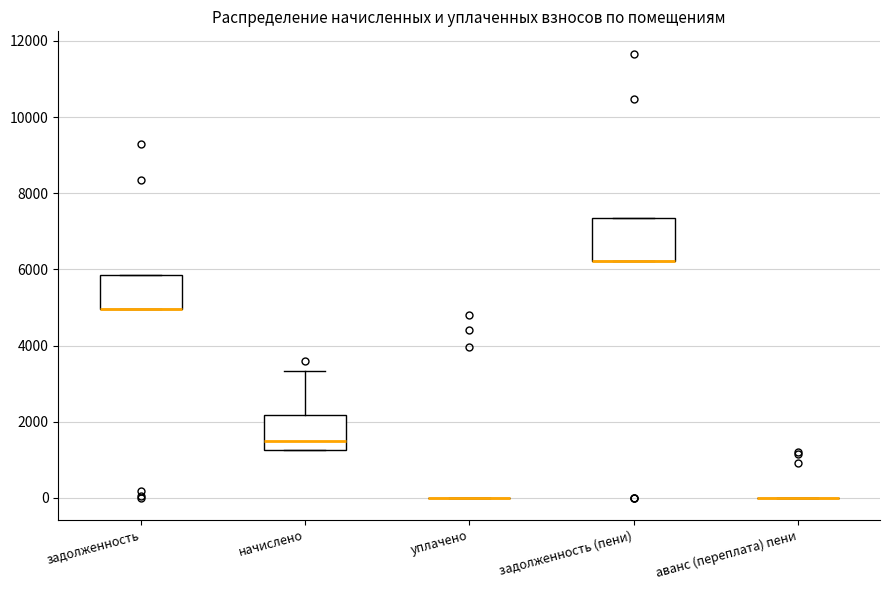

Reading left to right, read every box against the y-axis: the position of its median line, the range the box covers, and the ends of its whiskers. The values are not printed on the chart, so give them approximately, as read against the axis.

задолженность: median 5000 (drawn on the box's lower edge), box 5000 to 5800, whiskers 5000 to 5800
начислено: median 1400, box 1200 to 2200, whiskers 1200 to 3400
уплачено: box collapsed to a line at 0, whiskers 0 to 0
задолженность (пени): median 6200 (drawn on the box's lower edge), box 6200 to 7400, whiskers 6200 to 7400
аванс (переплата) пени: box collapsed to a line at 0, whiskers 0 to 0